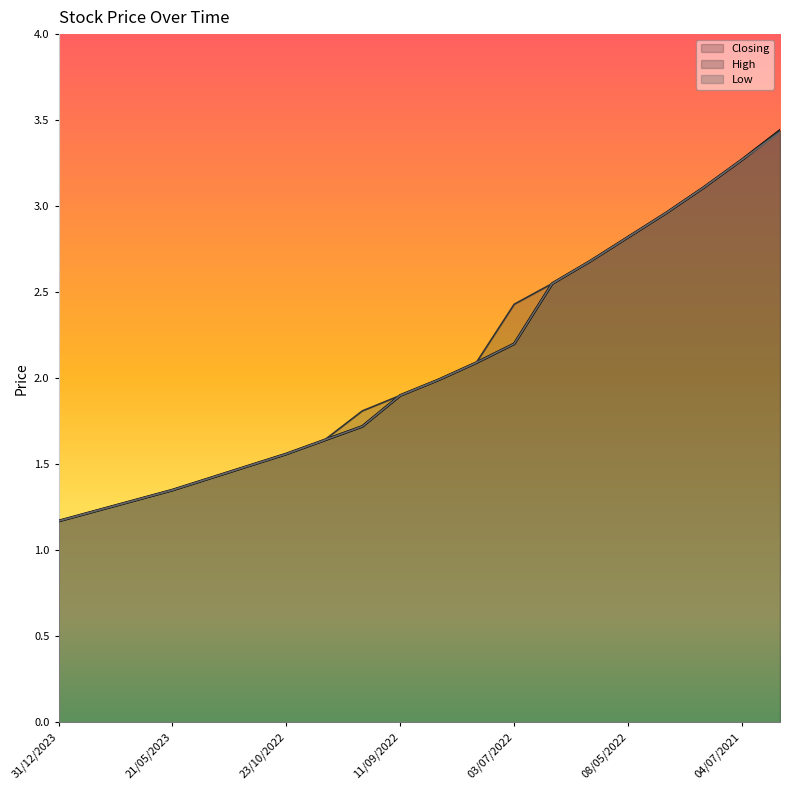

How many lines are shown in the chart?

3